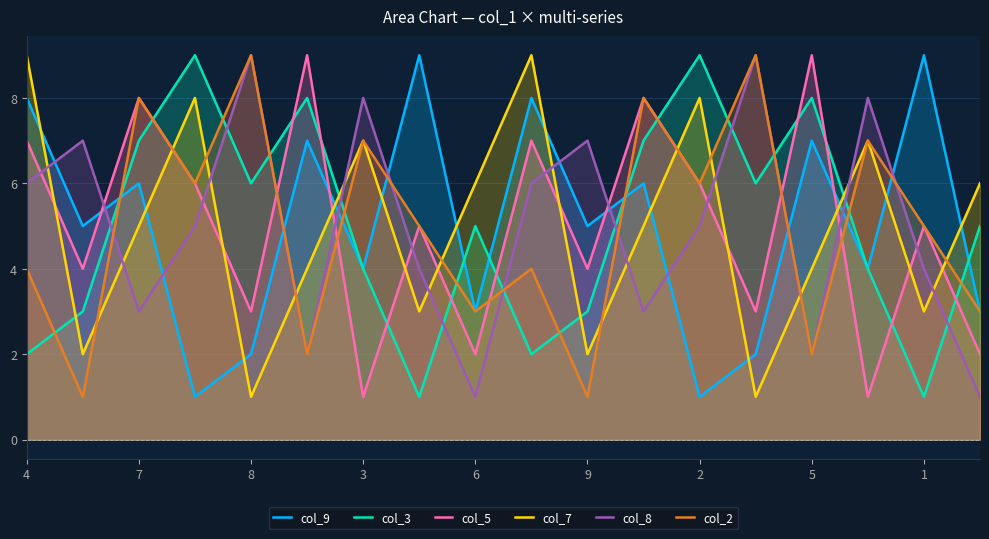

What is the highest value of the col_3 series?

9